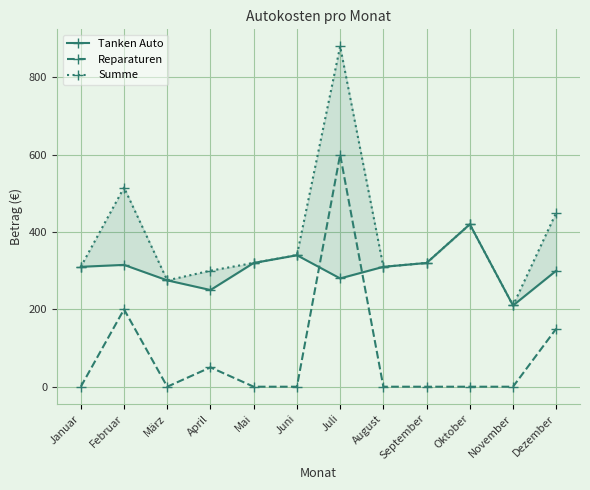

How many values in the Summe series are below 320?

5